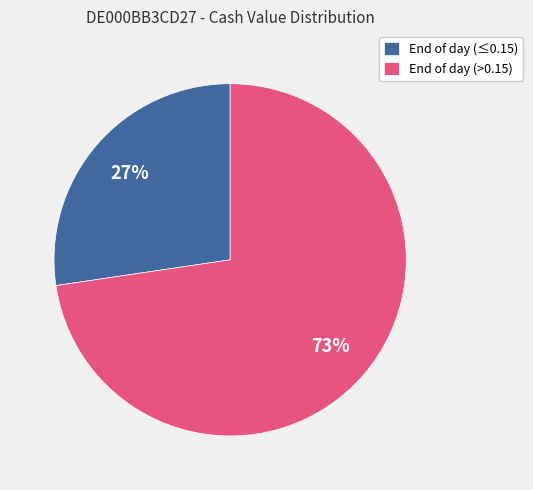

To the nearest percent, what portion does End of day (>0.15) represent?

73%